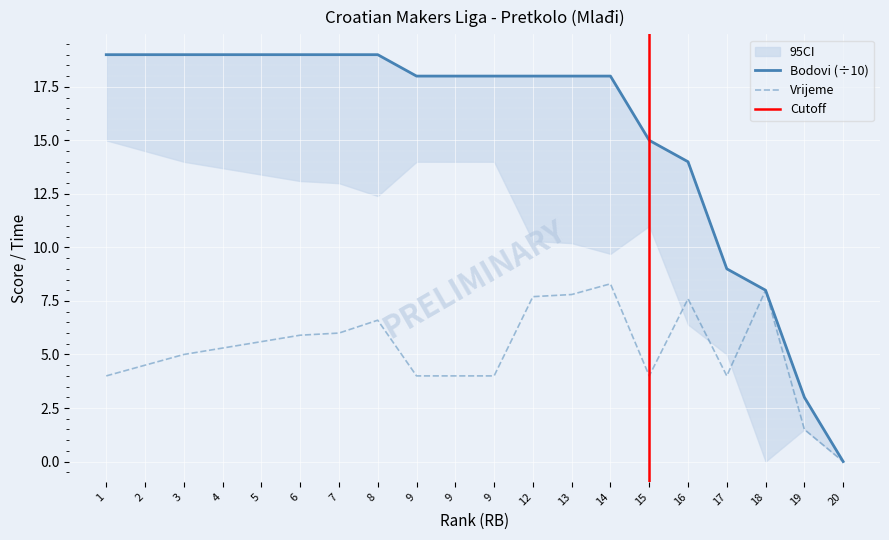

What is the ratio of the value at 17 to the value at 9?

0.5